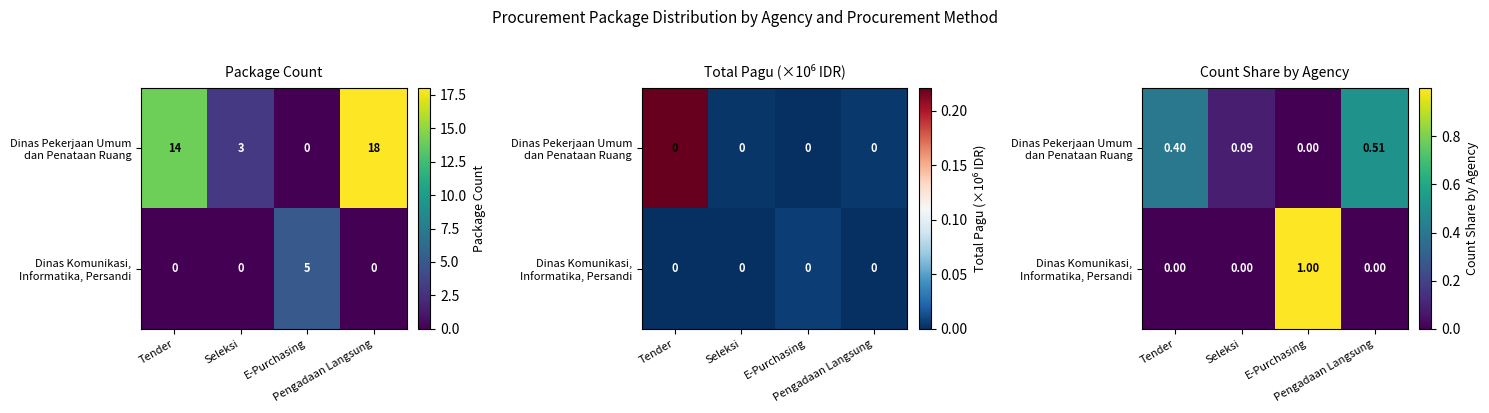

Which category has the lowest value in the Dinas Pekerjaan Umum dan Penataan Ruang series?

E-Purchasing